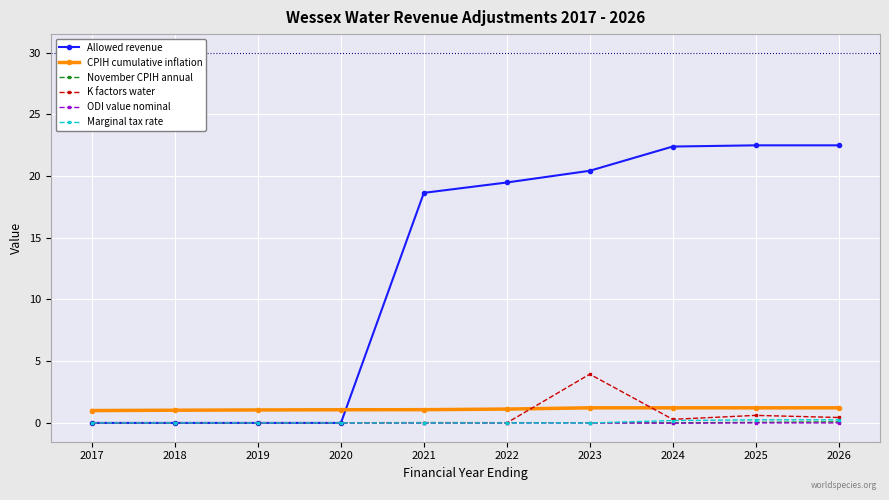

True or false: CPIH cumulative inflation and November CPIH annual cross at least once.

False